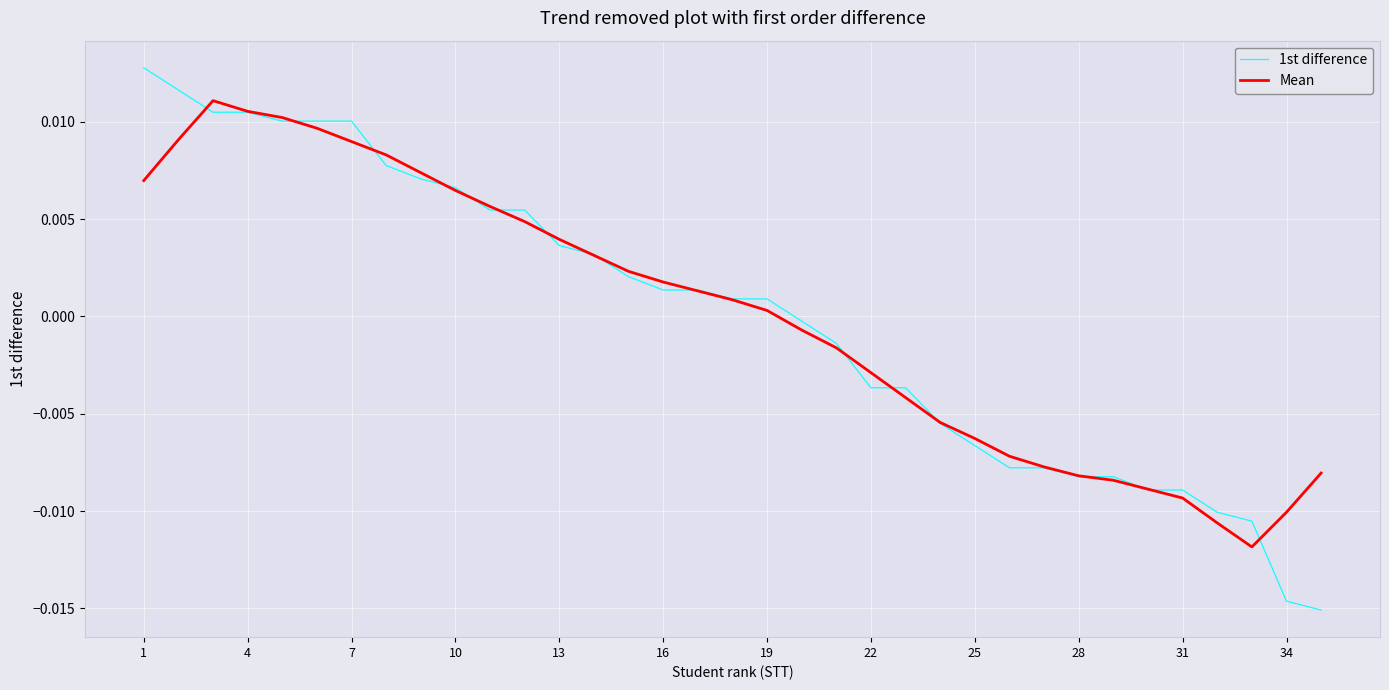

Count the number of categories in the chart.

35